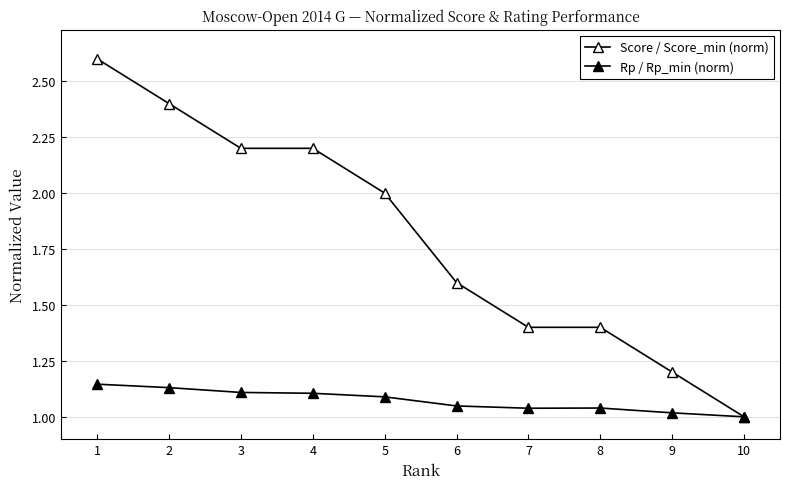

What is the difference between the highest and lowest values at 6?

0.6